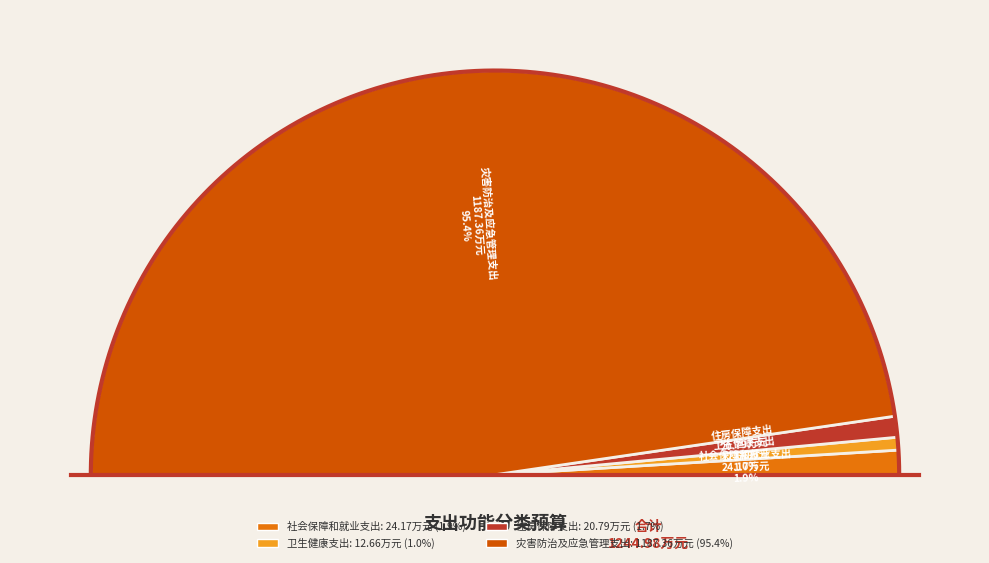

True or false: 住房保障支出 accounts for 2% of the total.

True